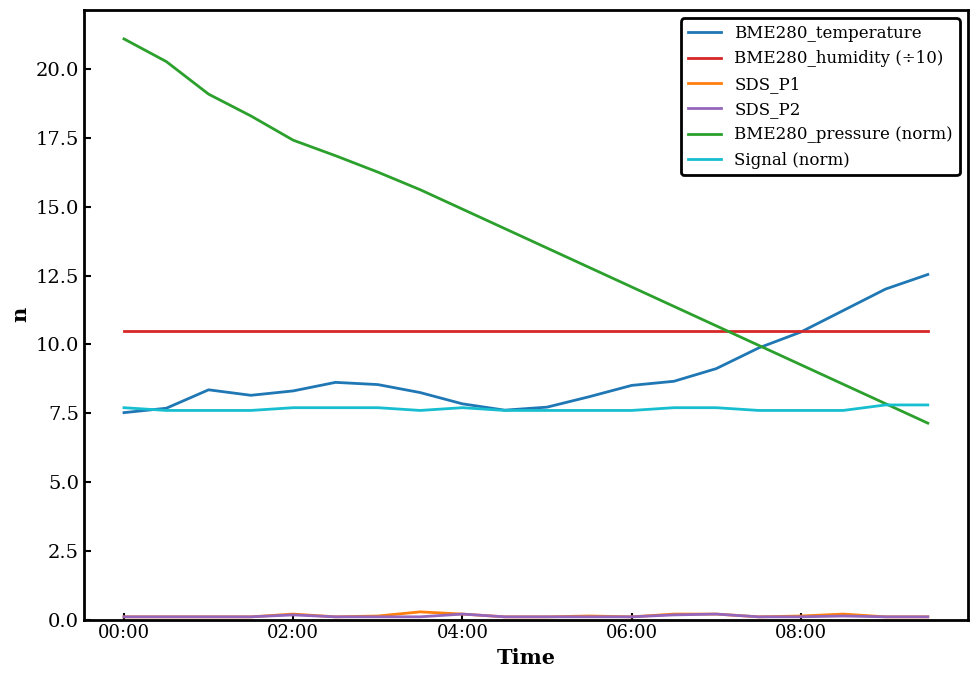

What is the greatest value displayed?

21.1